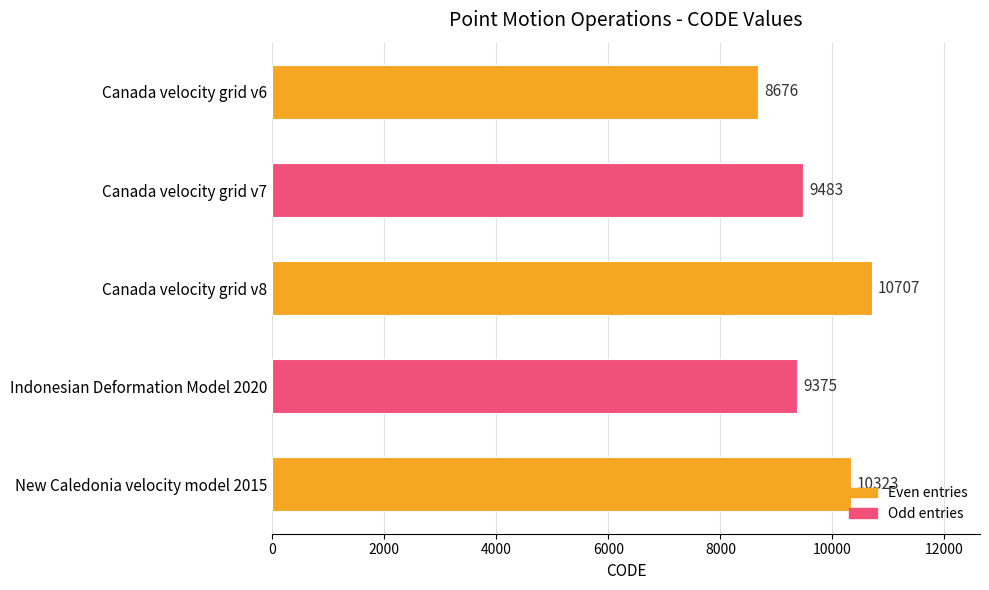

How many values are below 9483?

2